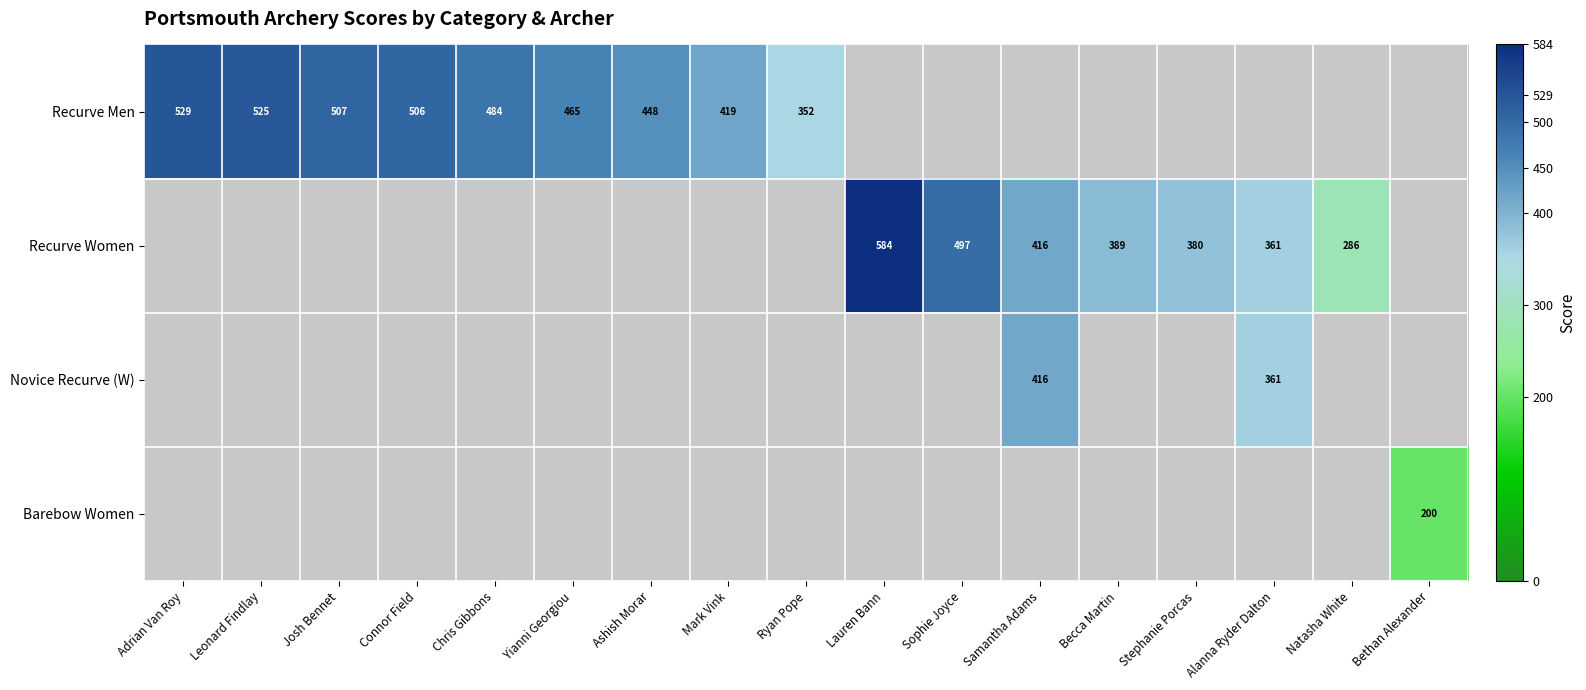

Is the value of Recurve Women at Becca Martin greater than the value of Recurve Men at Connor Field?

No